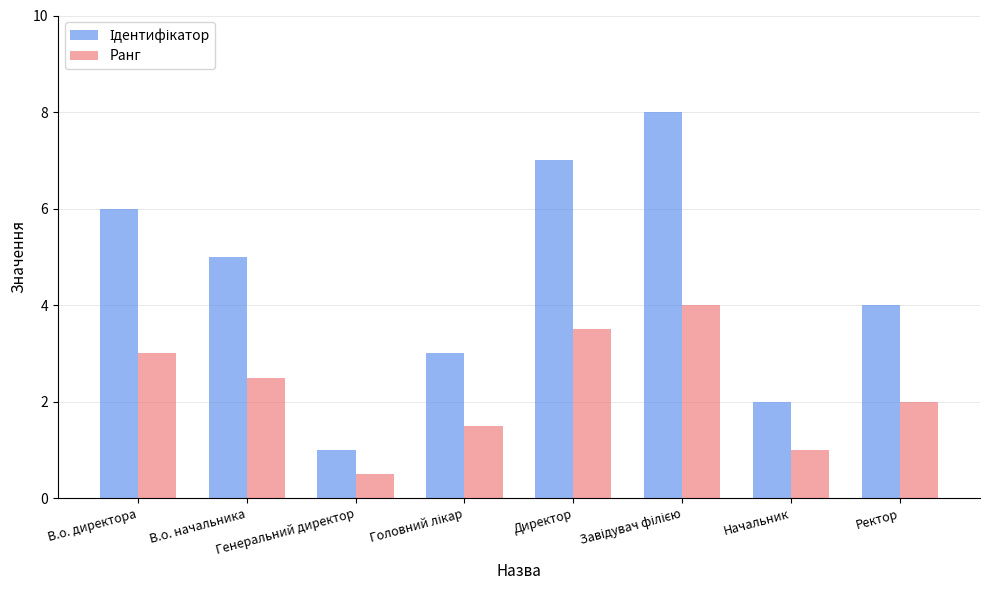

What is the sum of all Ранг values?

18.0